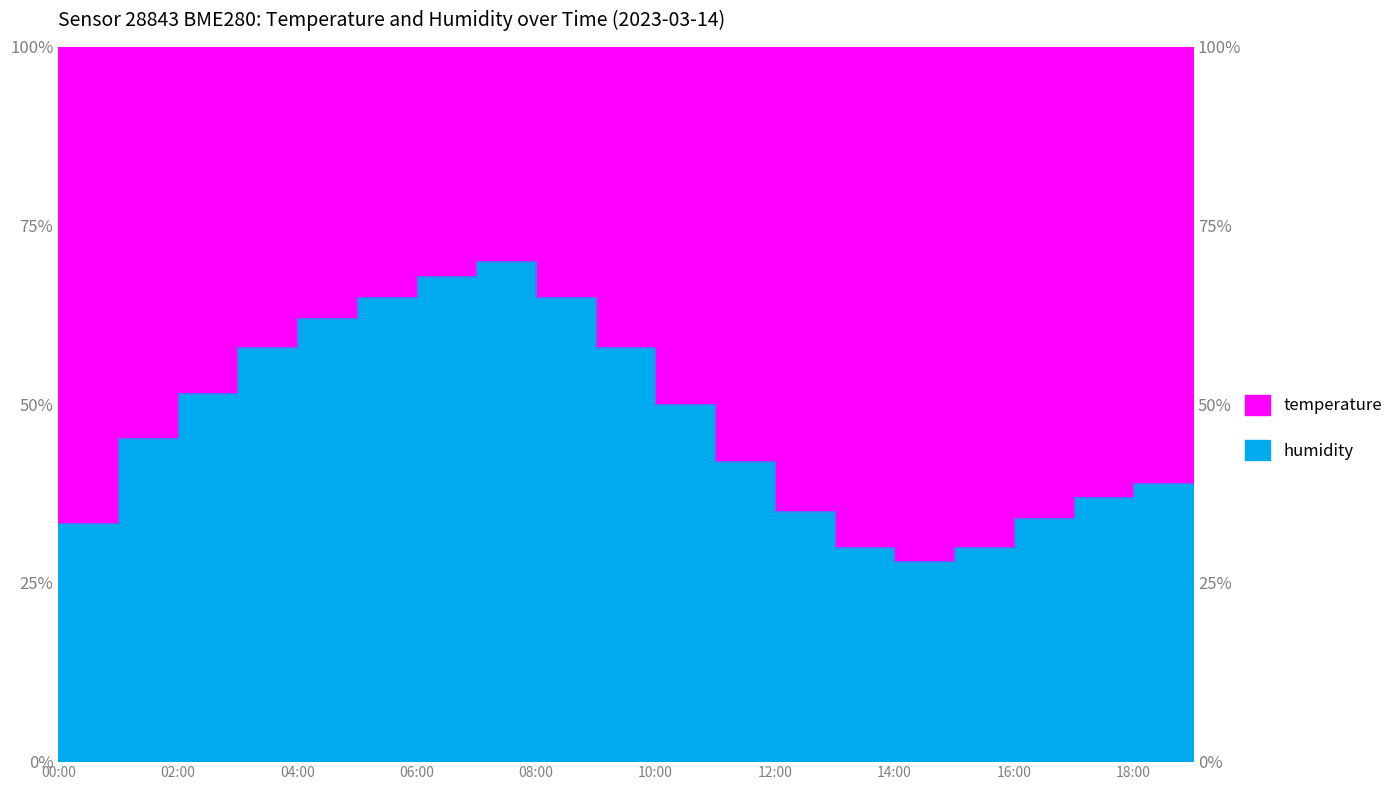

What is the value of the 17th point from the left?

34.0